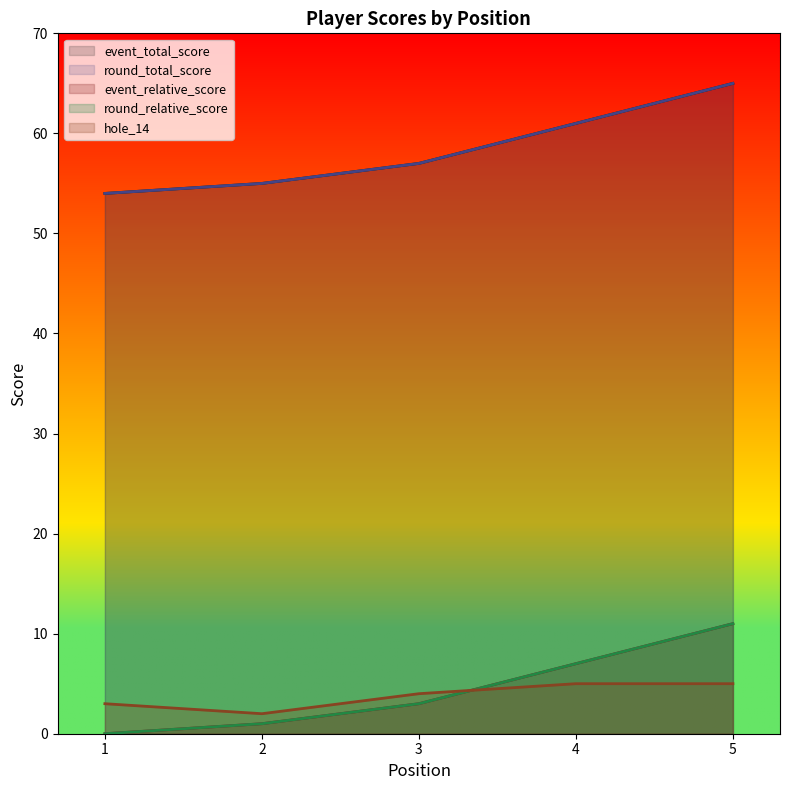

True or false: round_total_score and hole_14 cross at least once.

False